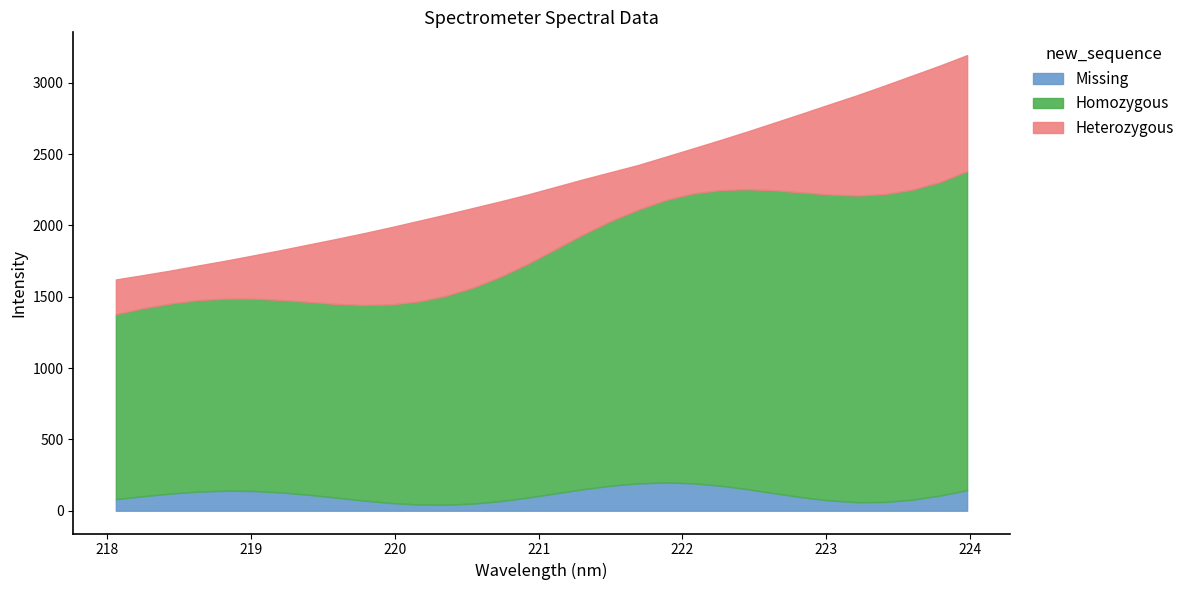

What is the change in value from 218.442 to 222.4538?

+975.0